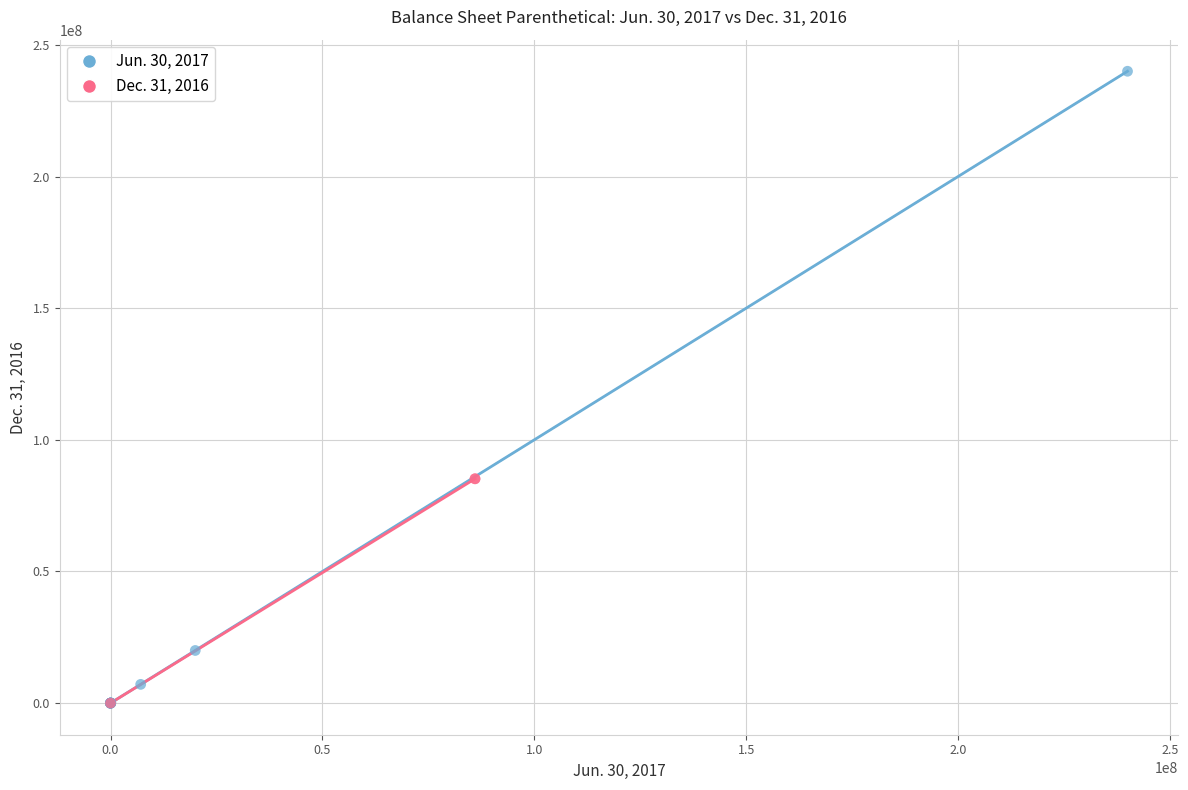

Which series has the largest Y range (max minus min)?

Jun. 30, 2017